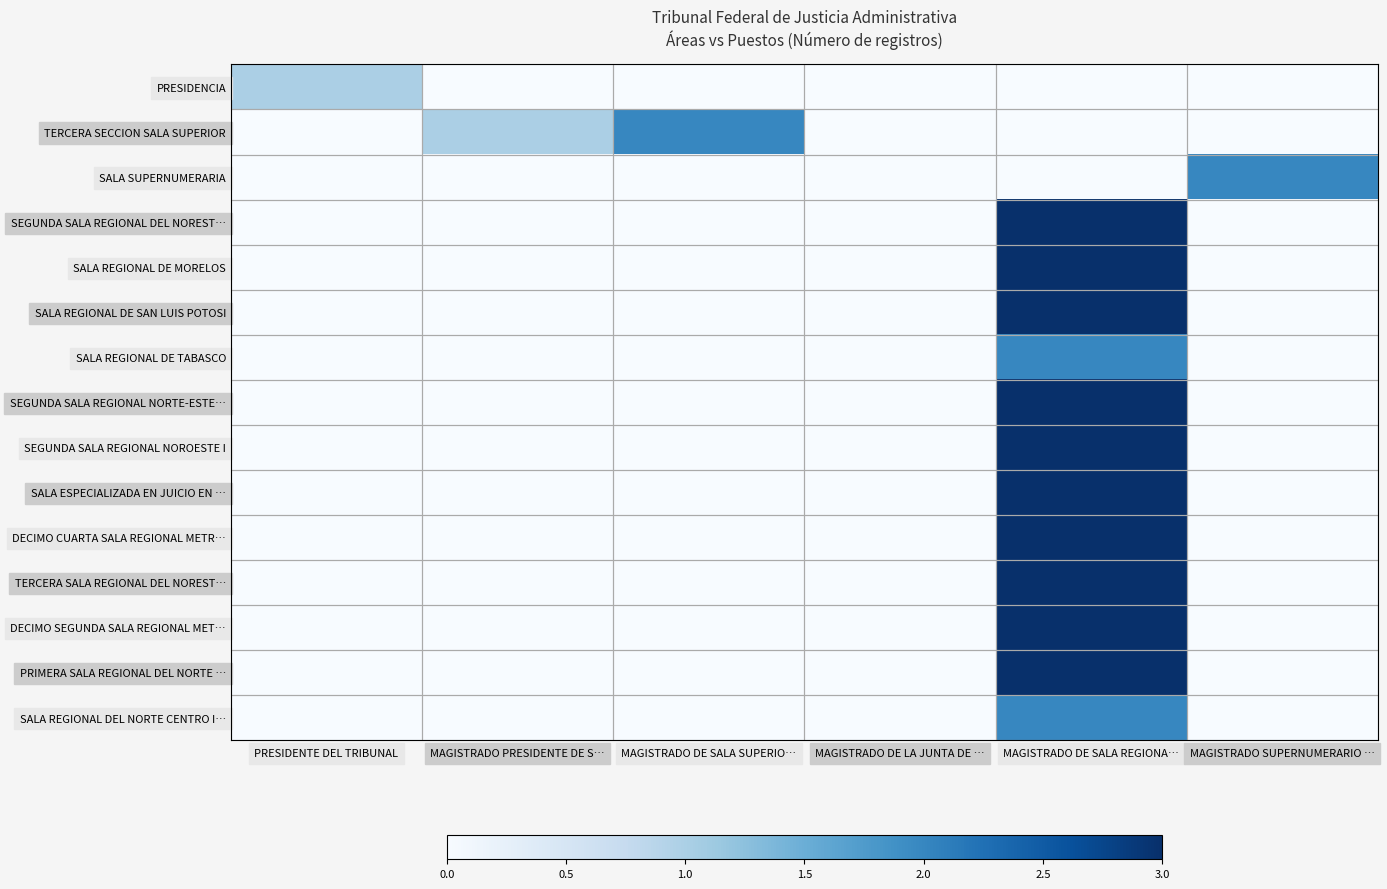

Reading left to right, transcribe all the data shown in this chart.

PRESIDENCIA: PRESIDENTE DEL TRIBUNAL=1	MAGISTRADO PRESIDENTE DE S…=0	MAGISTRADO DE SALA SUPERIO…=0	MAGISTRADO DE LA JUNTA DE …=0	MAGISTRADO DE SALA REGIONA…=0	MAGISTRADO SUPERNUMERARIO …=0
TERCERA SECCION SALA SUPERIOR: PRESIDENTE DEL TRIBUNAL=0	MAGISTRADO PRESIDENTE DE S…=1	MAGISTRADO DE SALA SUPERIO…=2	MAGISTRADO DE LA JUNTA DE …=0	MAGISTRADO DE SALA REGIONA…=0	MAGISTRADO SUPERNUMERARIO …=0
SALA SUPERNUMERARIA: PRESIDENTE DEL TRIBUNAL=0	MAGISTRADO PRESIDENTE DE S…=0	MAGISTRADO DE SALA SUPERIO…=0	MAGISTRADO DE LA JUNTA DE …=0	MAGISTRADO DE SALA REGIONA…=0	MAGISTRADO SUPERNUMERARIO …=2
SEGUNDA SALA REGIONAL DEL NOREST…: PRESIDENTE DEL TRIBUNAL=0	MAGISTRADO PRESIDENTE DE S…=0	MAGISTRADO DE SALA SUPERIO…=0	MAGISTRADO DE LA JUNTA DE …=0	MAGISTRADO DE SALA REGIONA…=3	MAGISTRADO SUPERNUMERARIO …=0
SALA REGIONAL DE MORELOS: PRESIDENTE DEL TRIBUNAL=0	MAGISTRADO PRESIDENTE DE S…=0	MAGISTRADO DE SALA SUPERIO…=0	MAGISTRADO DE LA JUNTA DE …=0	MAGISTRADO DE SALA REGIONA…=3	MAGISTRADO SUPERNUMERARIO …=0
SALA REGIONAL DE SAN LUIS POTOSI: PRESIDENTE DEL TRIBUNAL=0	MAGISTRADO PRESIDENTE DE S…=0	MAGISTRADO DE SALA SUPERIO…=0	MAGISTRADO DE LA JUNTA DE …=0	MAGISTRADO DE SALA REGIONA…=3	MAGISTRADO SUPERNUMERARIO …=0
SALA REGIONAL DE TABASCO: PRESIDENTE DEL TRIBUNAL=0	MAGISTRADO PRESIDENTE DE S…=0	MAGISTRADO DE SALA SUPERIO…=0	MAGISTRADO DE LA JUNTA DE …=0	MAGISTRADO DE SALA REGIONA…=2	MAGISTRADO SUPERNUMERARIO …=0
SEGUNDA SALA REGIONAL NORTE-ESTE…: PRESIDENTE DEL TRIBUNAL=0	MAGISTRADO PRESIDENTE DE S…=0	MAGISTRADO DE SALA SUPERIO…=0	MAGISTRADO DE LA JUNTA DE …=0	MAGISTRADO DE SALA REGIONA…=3	MAGISTRADO SUPERNUMERARIO …=0
SEGUNDA SALA REGIONAL NOROESTE I: PRESIDENTE DEL TRIBUNAL=0	MAGISTRADO PRESIDENTE DE S…=0	MAGISTRADO DE SALA SUPERIO…=0	MAGISTRADO DE LA JUNTA DE …=0	MAGISTRADO DE SALA REGIONA…=3	MAGISTRADO SUPERNUMERARIO …=0
SALA ESPECIALIZADA EN JUICIO EN …: PRESIDENTE DEL TRIBUNAL=0	MAGISTRADO PRESIDENTE DE S…=0	MAGISTRADO DE SALA SUPERIO…=0	MAGISTRADO DE LA JUNTA DE …=0	MAGISTRADO DE SALA REGIONA…=3	MAGISTRADO SUPERNUMERARIO …=0
DECIMO CUARTA SALA REGIONAL METR…: PRESIDENTE DEL TRIBUNAL=0	MAGISTRADO PRESIDENTE DE S…=0	MAGISTRADO DE SALA SUPERIO…=0	MAGISTRADO DE LA JUNTA DE …=0	MAGISTRADO DE SALA REGIONA…=3	MAGISTRADO SUPERNUMERARIO …=0
TERCERA SALA REGIONAL DEL NOREST…: PRESIDENTE DEL TRIBUNAL=0	MAGISTRADO PRESIDENTE DE S…=0	MAGISTRADO DE SALA SUPERIO…=0	MAGISTRADO DE LA JUNTA DE …=0	MAGISTRADO DE SALA REGIONA…=3	MAGISTRADO SUPERNUMERARIO …=0
DECIMO SEGUNDA SALA REGIONAL MET…: PRESIDENTE DEL TRIBUNAL=0	MAGISTRADO PRESIDENTE DE S…=0	MAGISTRADO DE SALA SUPERIO…=0	MAGISTRADO DE LA JUNTA DE …=0	MAGISTRADO DE SALA REGIONA…=3	MAGISTRADO SUPERNUMERARIO …=0
PRIMERA SALA REGIONAL DEL NORTE …: PRESIDENTE DEL TRIBUNAL=0	MAGISTRADO PRESIDENTE DE S…=0	MAGISTRADO DE SALA SUPERIO…=0	MAGISTRADO DE LA JUNTA DE …=0	MAGISTRADO DE SALA REGIONA…=3	MAGISTRADO SUPERNUMERARIO …=0
SALA REGIONAL DEL NORTE CENTRO I…: PRESIDENTE DEL TRIBUNAL=0	MAGISTRADO PRESIDENTE DE S…=0	MAGISTRADO DE SALA SUPERIO…=0	MAGISTRADO DE LA JUNTA DE …=0	MAGISTRADO DE SALA REGIONA…=2	MAGISTRADO SUPERNUMERARIO …=0